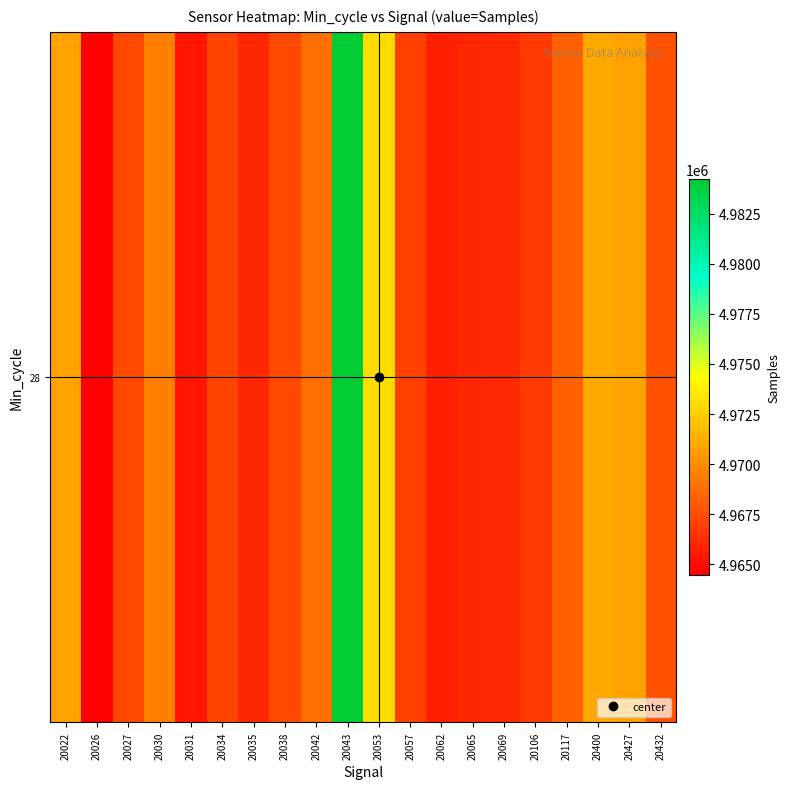

At which label is the value closest to 4974344?

20053